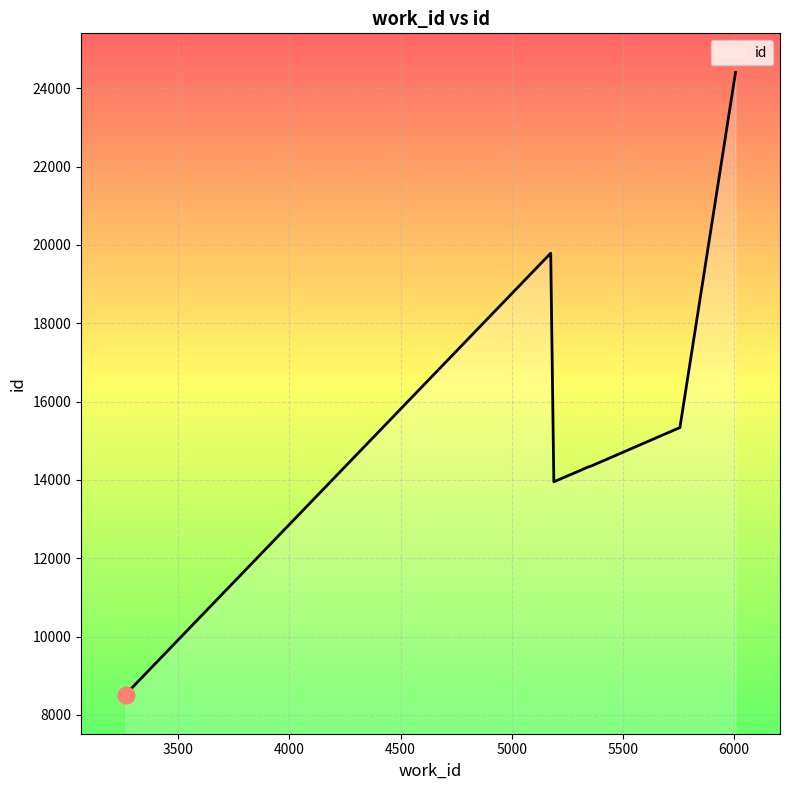

Is it true that the value at 5310 is 6917?

False